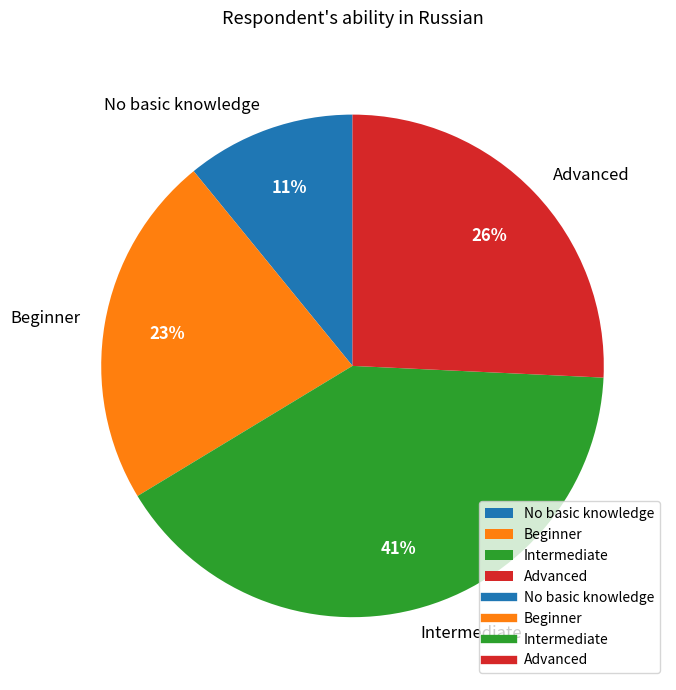

What is the ratio of the value at Intermediate to the value at Beginner?

1.8